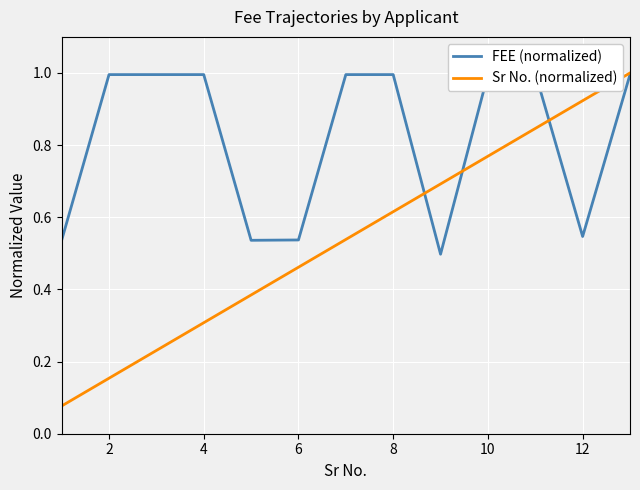

True or false: Sr No. (normalized) and FEE (normalized) cross at least once.

True